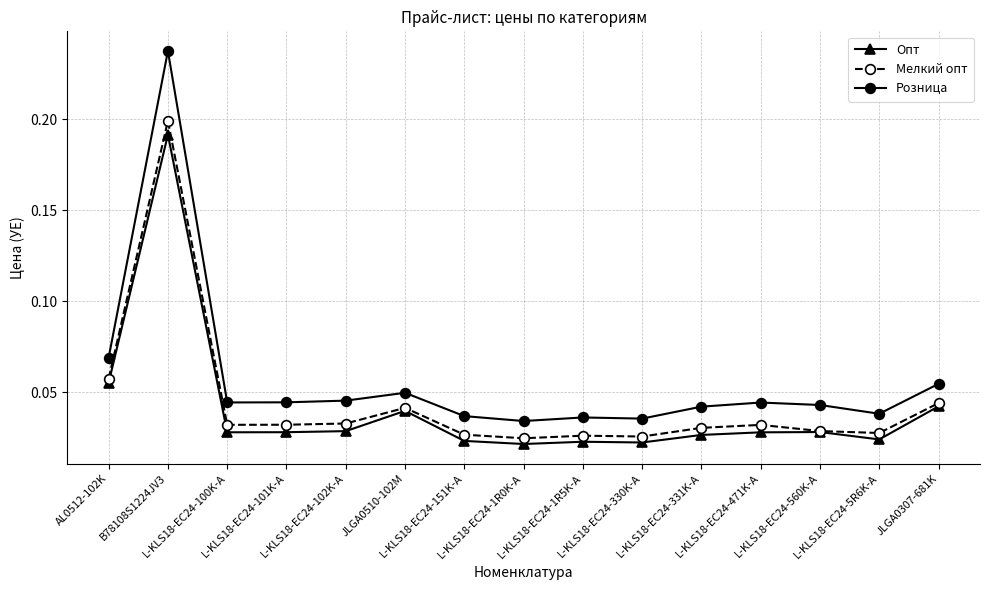

True or false: Мелкий опт has more than 1 points higher than both neighbors.

True